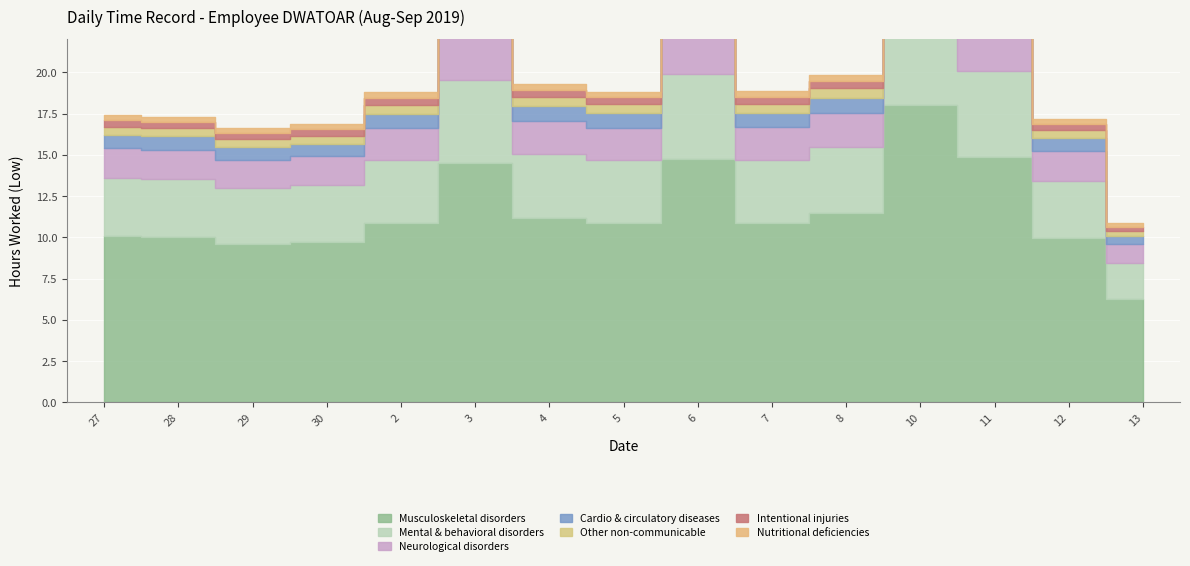

At which category does Low (Night Hours) reach its first local peak?

3